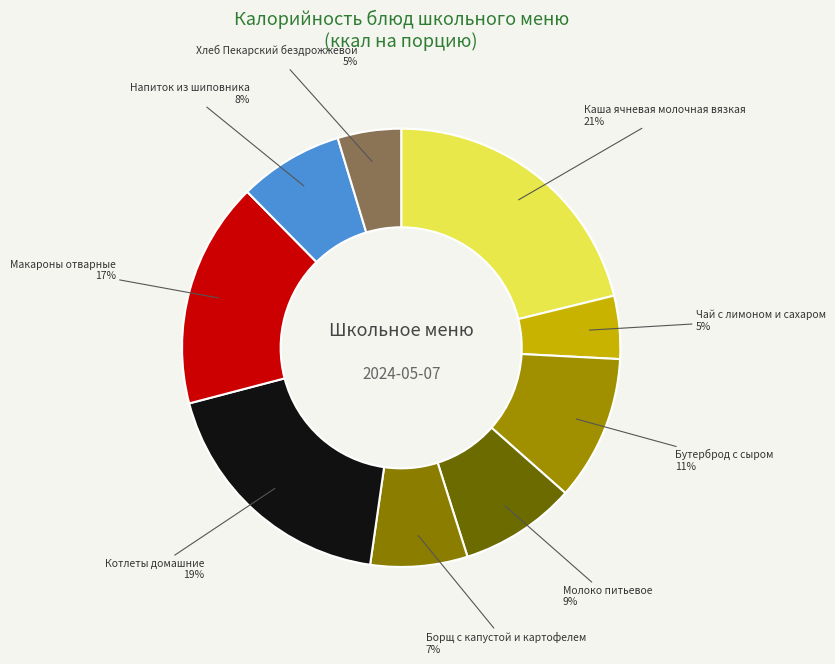

Rank the categories by value from highest to lowest.

Каша ячневая молочная вязкая, Котлеты домашние, Макароны отварные, Бутерброд с сыром, Молоко питьевое, Напиток из шиповника, Борщ с капустой и картофелем, Хлеб Пекарский бездрожжевой, Чай с лимоном и сахаром